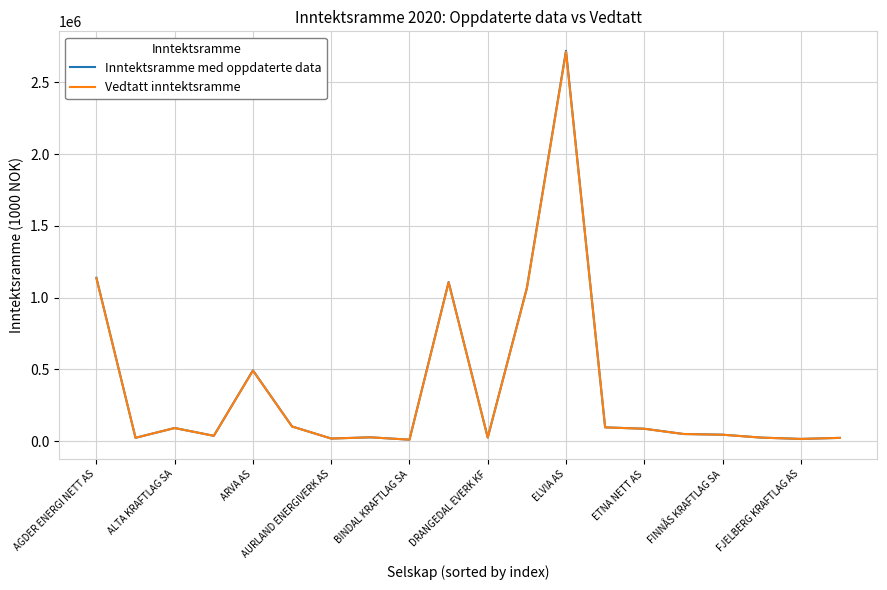

What is the maximum value for Vedtatt inntektsramme?

2712453.4